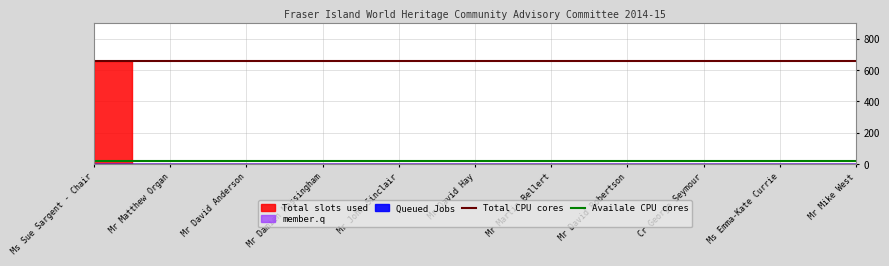

True or false: Total CPU cores and Availale CPU cores intersect in this chart.

False